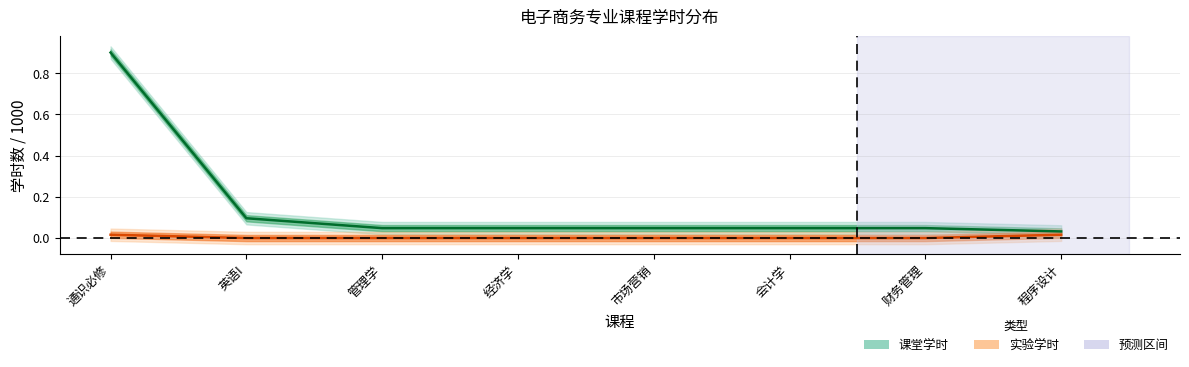

Count the number of categories in the chart.

8